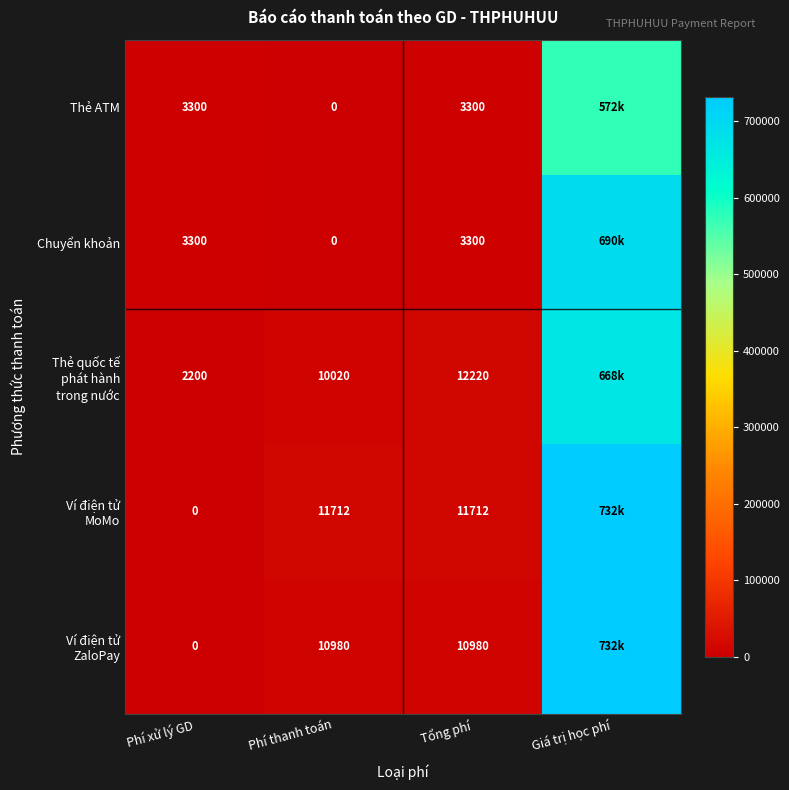

What is the difference between the highest and lowest values at Phí thanh toán?

11712